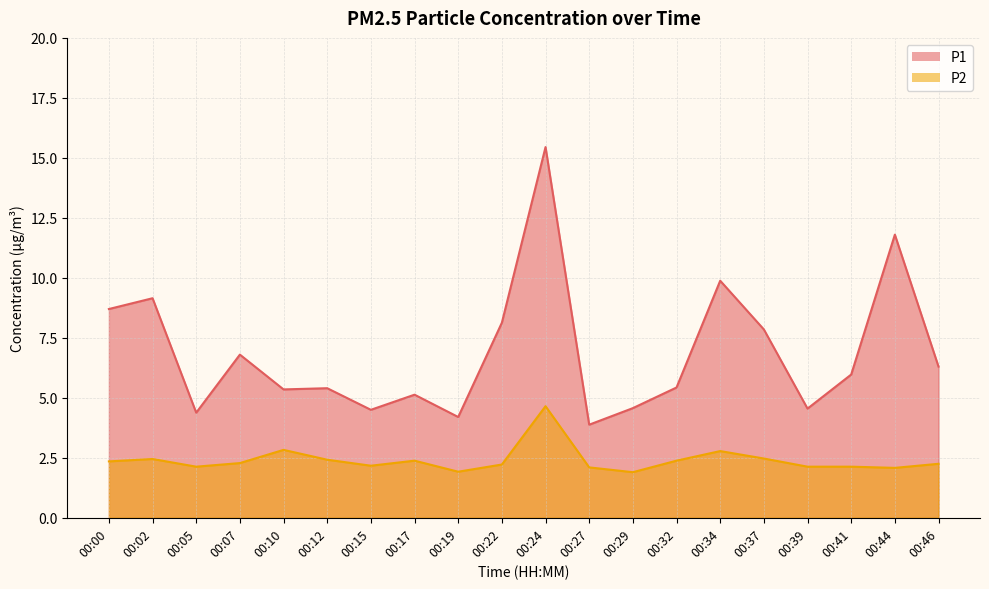

What is the sum of the P1 values at 00:10 and 00:29?

9.9